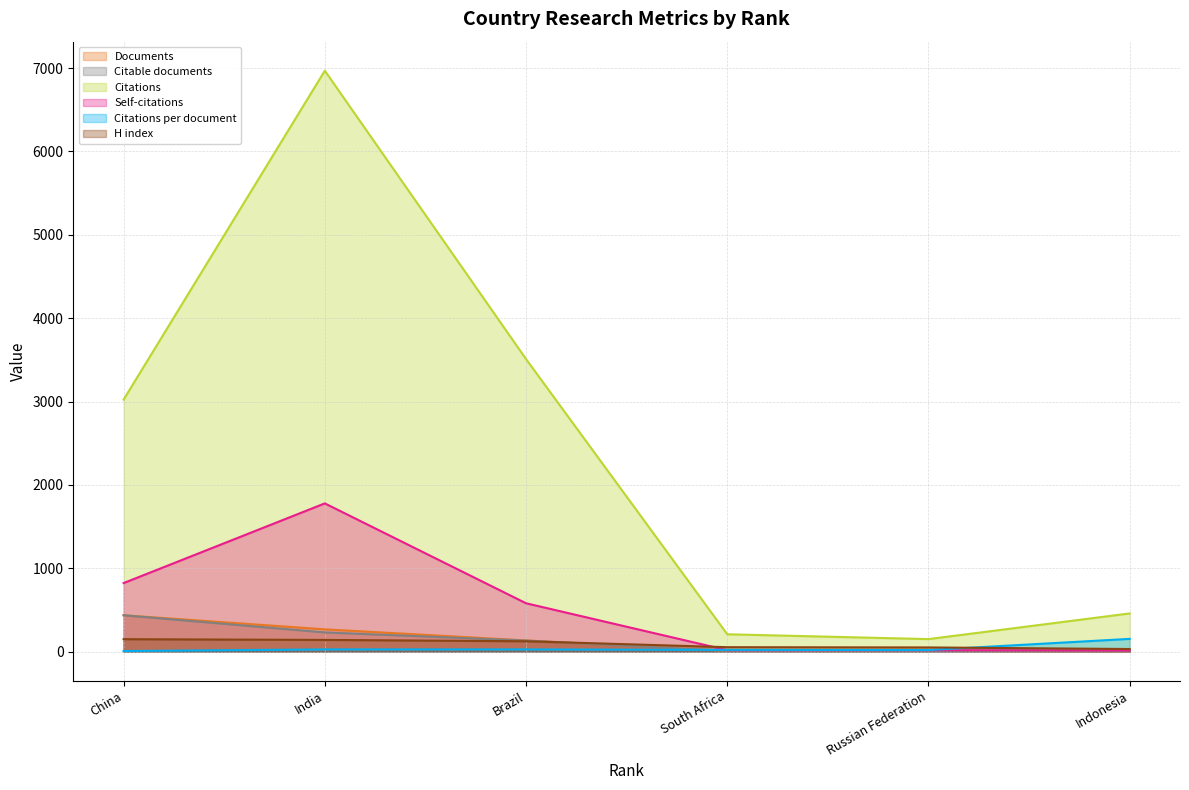

What is the sum of the Citations per document values at South Africa and Indonesia?

173.5